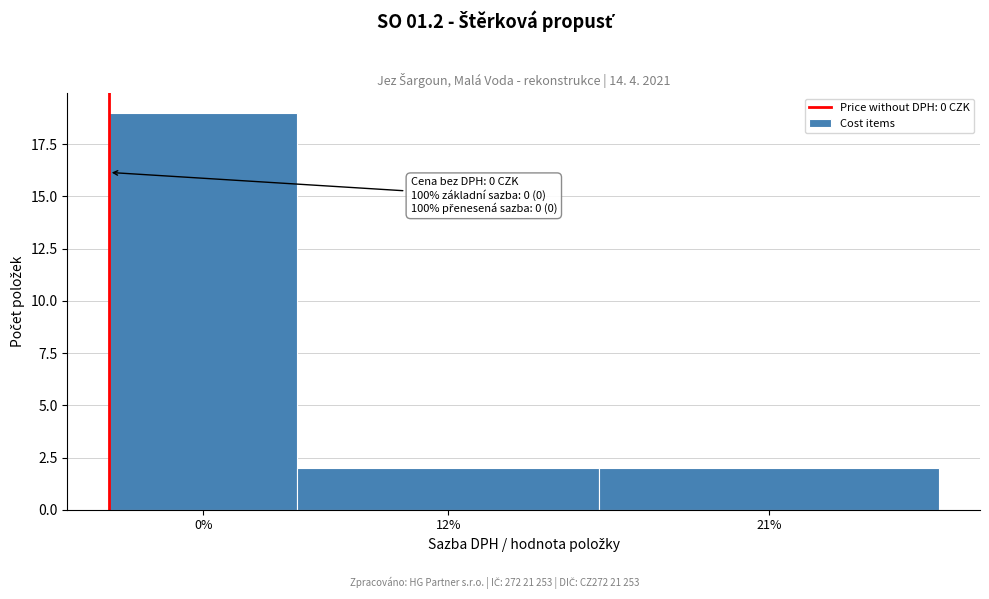

Reading left to right, list all the values displayed in this chart.

19	2	2